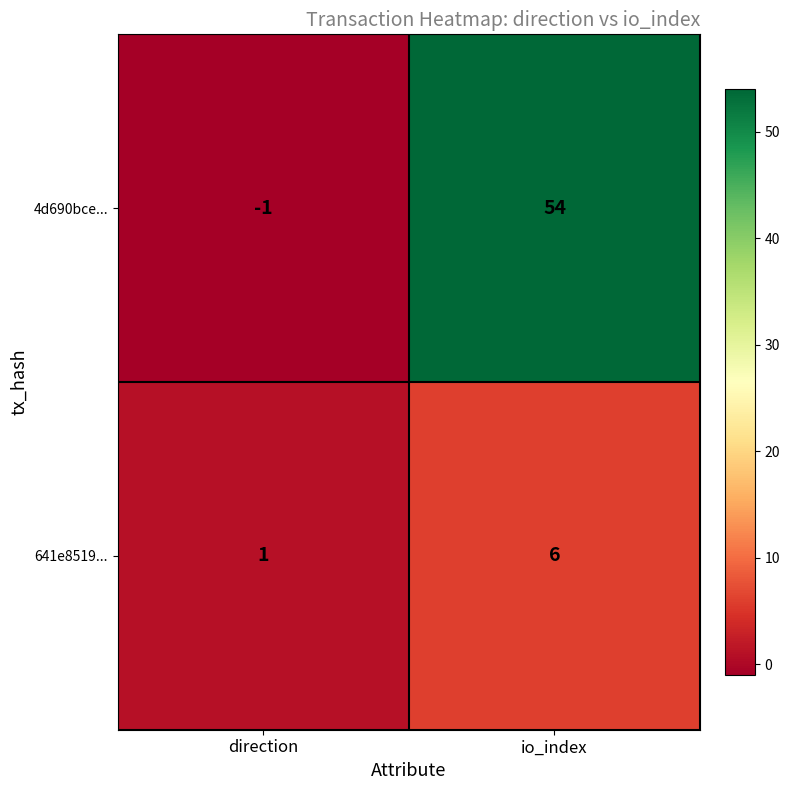

What is the minimum value shown in the chart?

-1